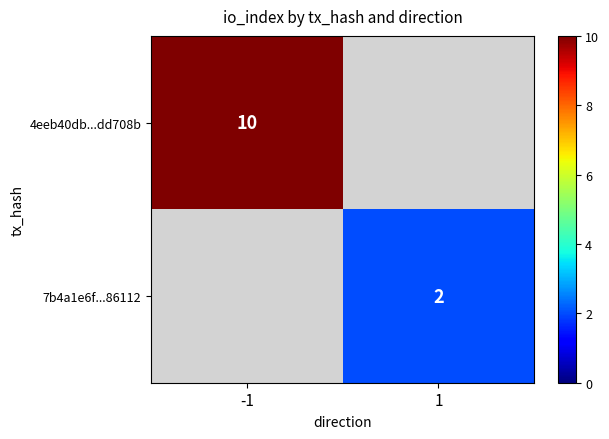

The value of 7b4a1e6f...86112 at 1 is 2. True or false?

True